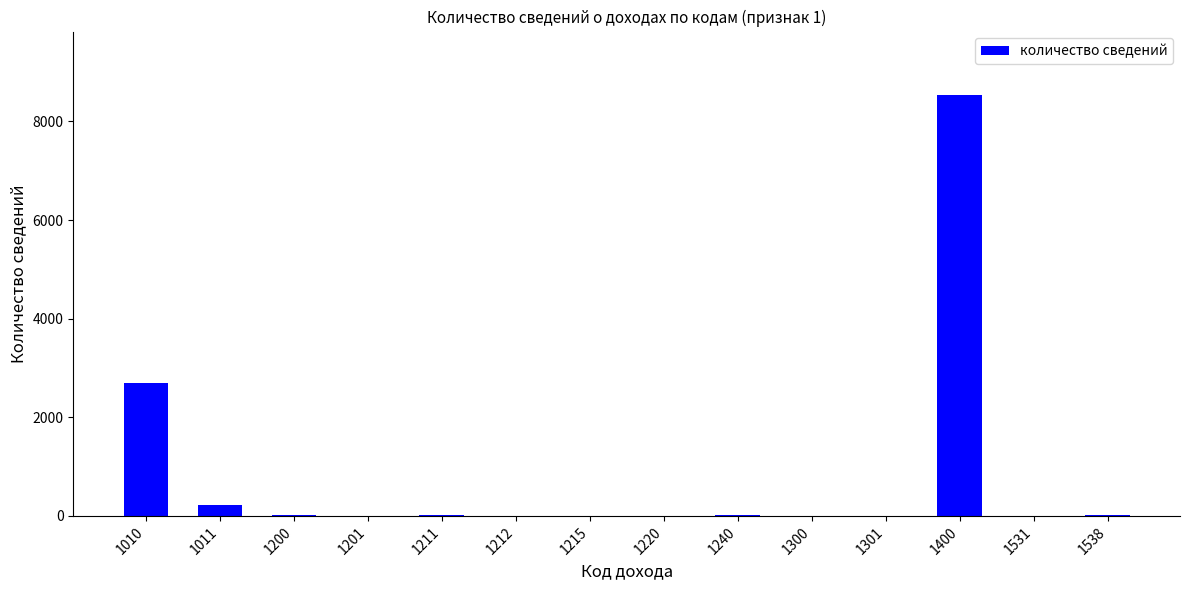

Where is the data nearest to the value 4272?

1010